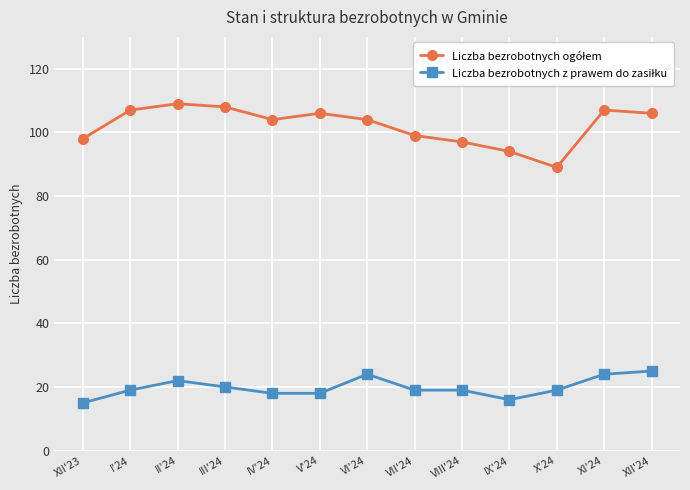

Count the number of data series in this chart.

2